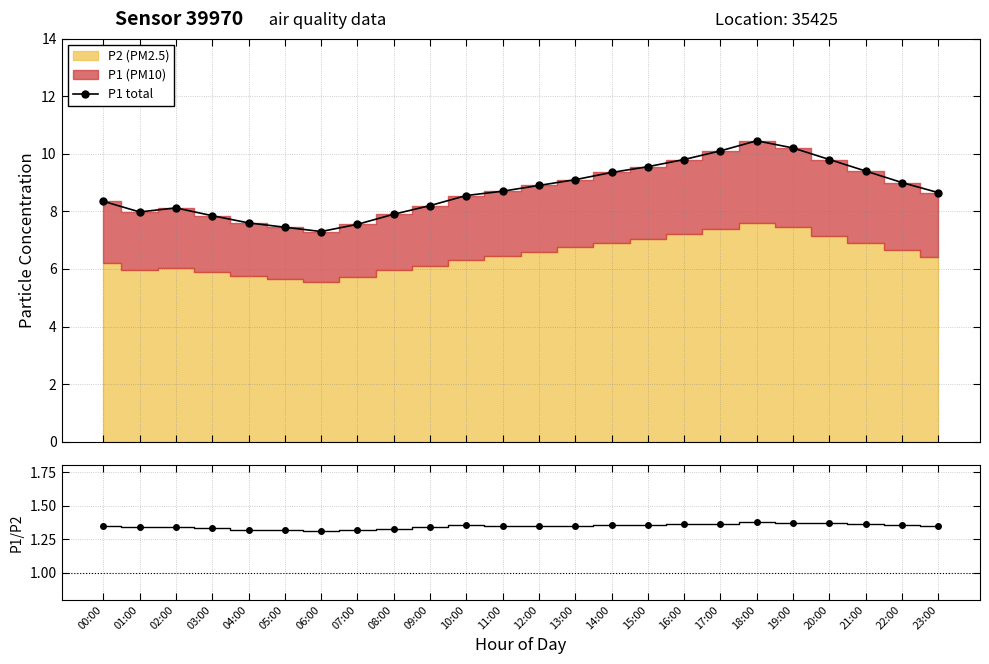

True or false: P1/P2 ratio and P1 total intersect in this chart.

False